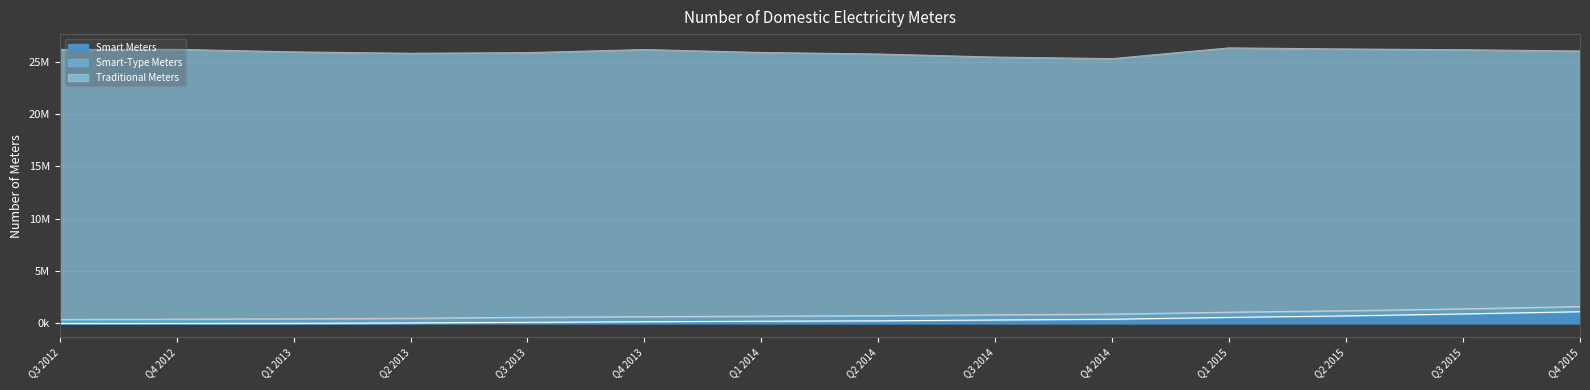

Does the chart have visible grid lines?

Yes